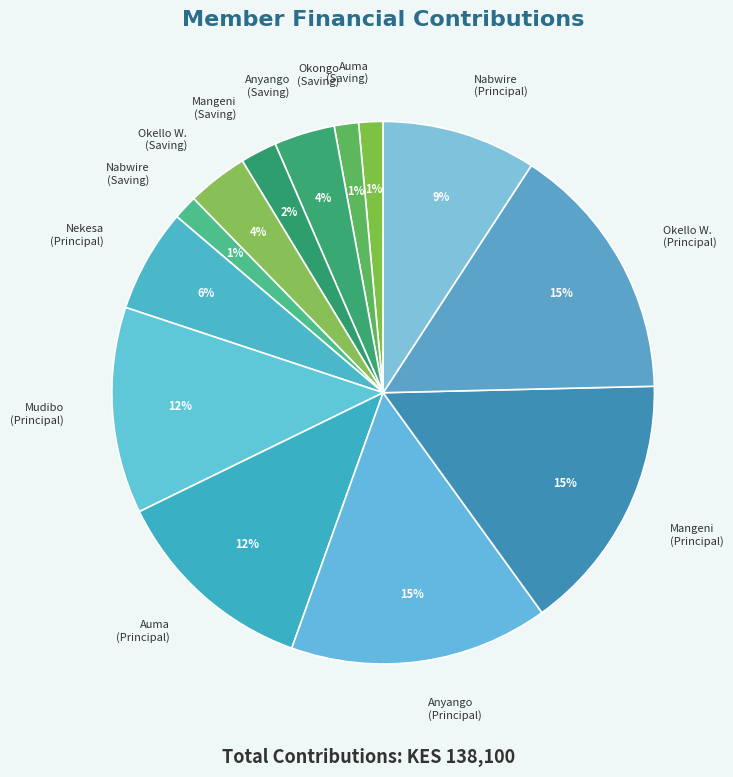

To the nearest percent, what percentage of the pie is Anyango (Principal)?

15%